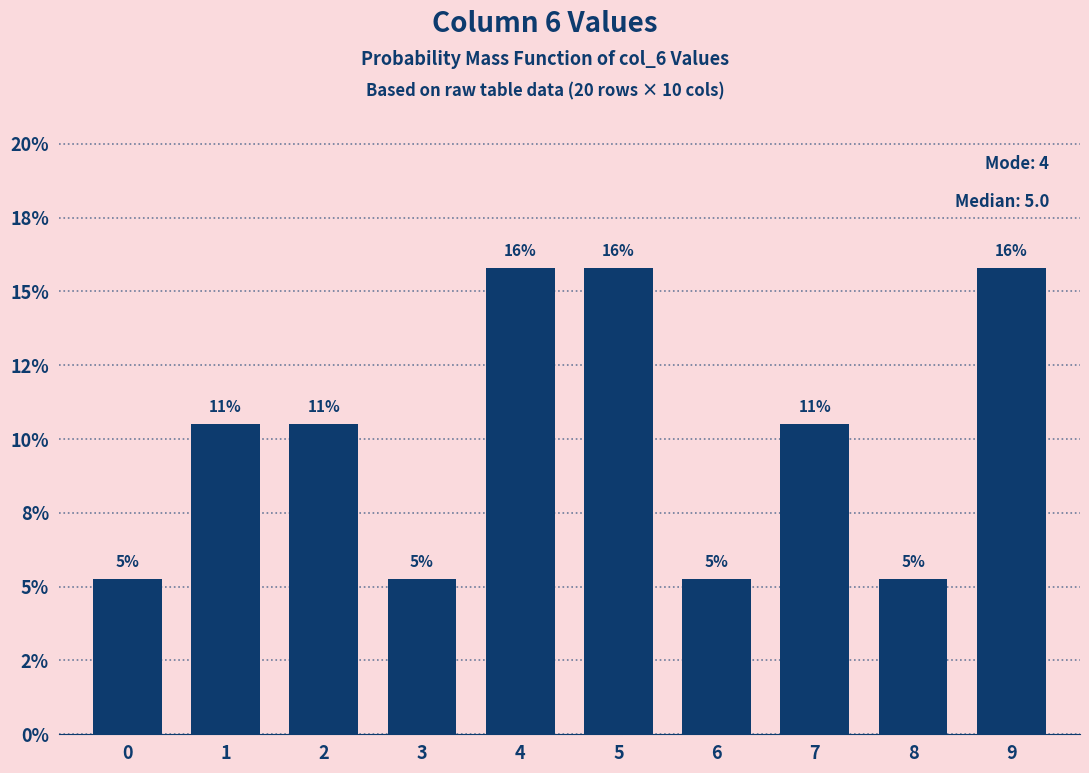

Does the chart contain any negative values?

No